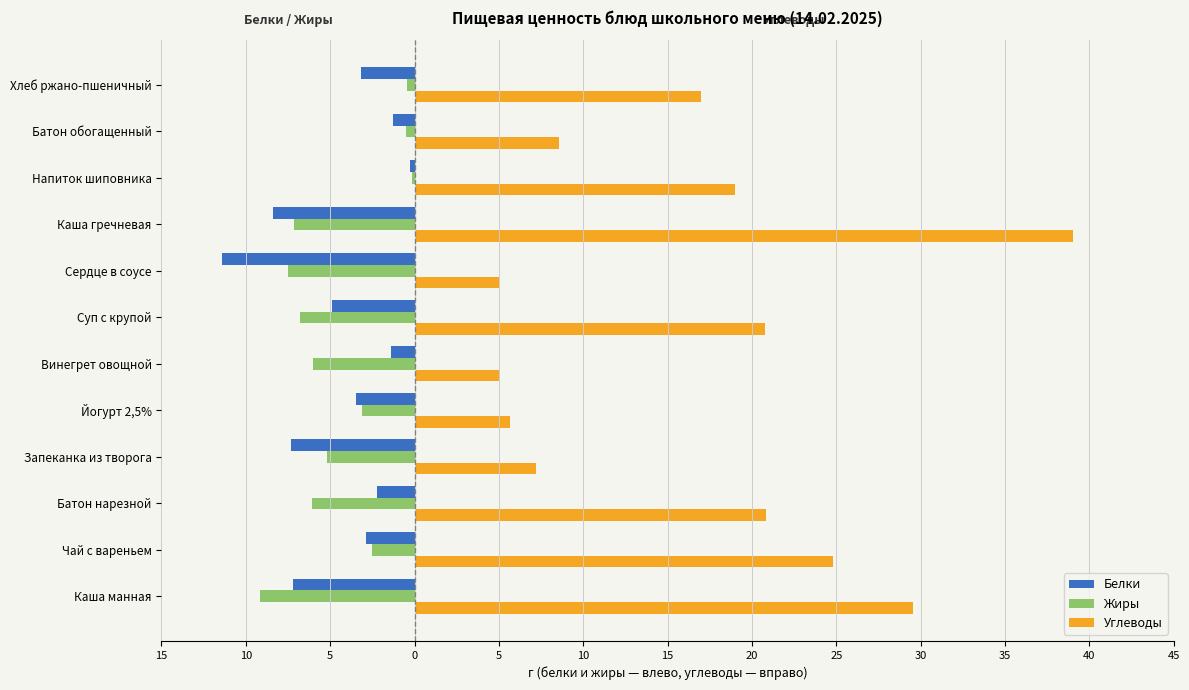

What are all the series names shown in the legend?

Белки, Жиры, Углеводы